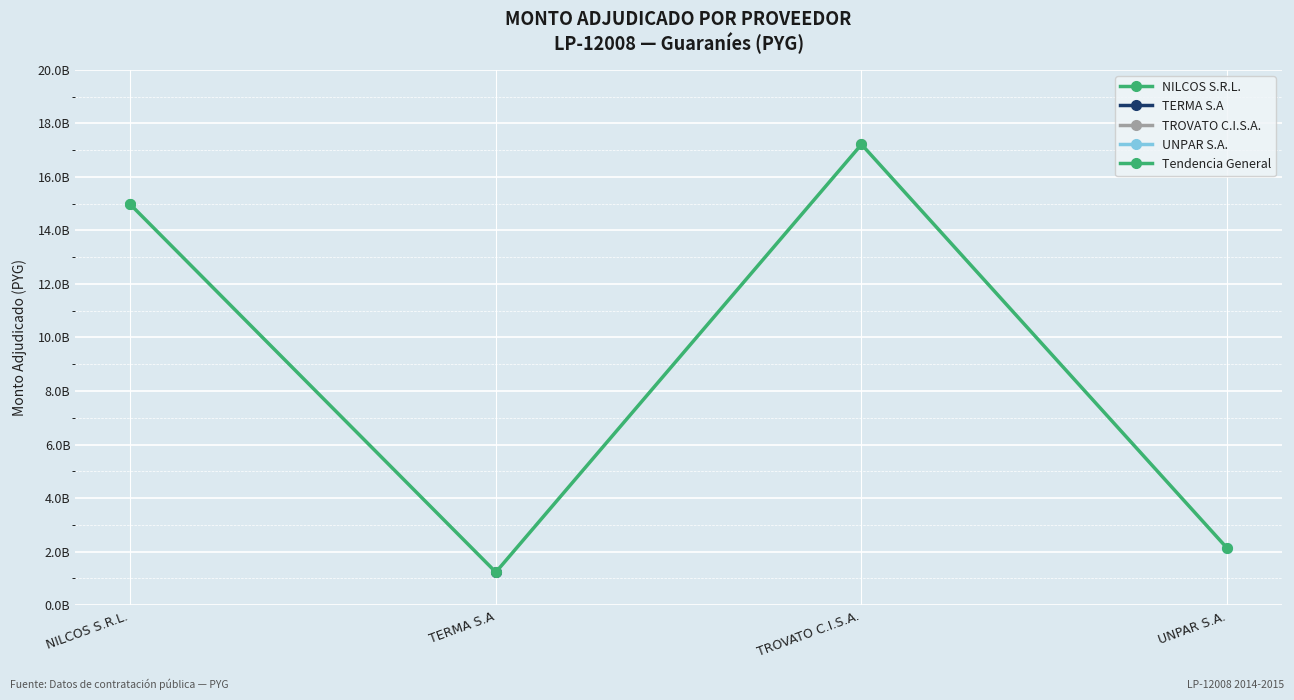

How many lines are shown in the chart?

5